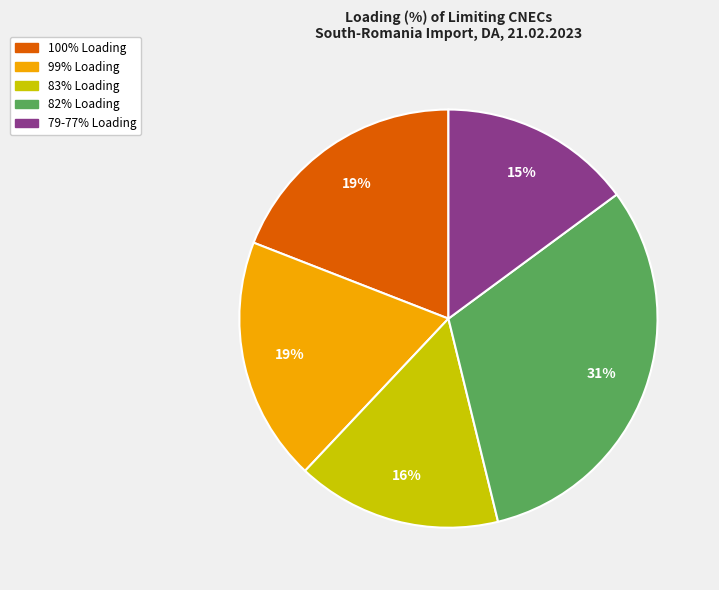

Is there a majority slice in this chart?

No